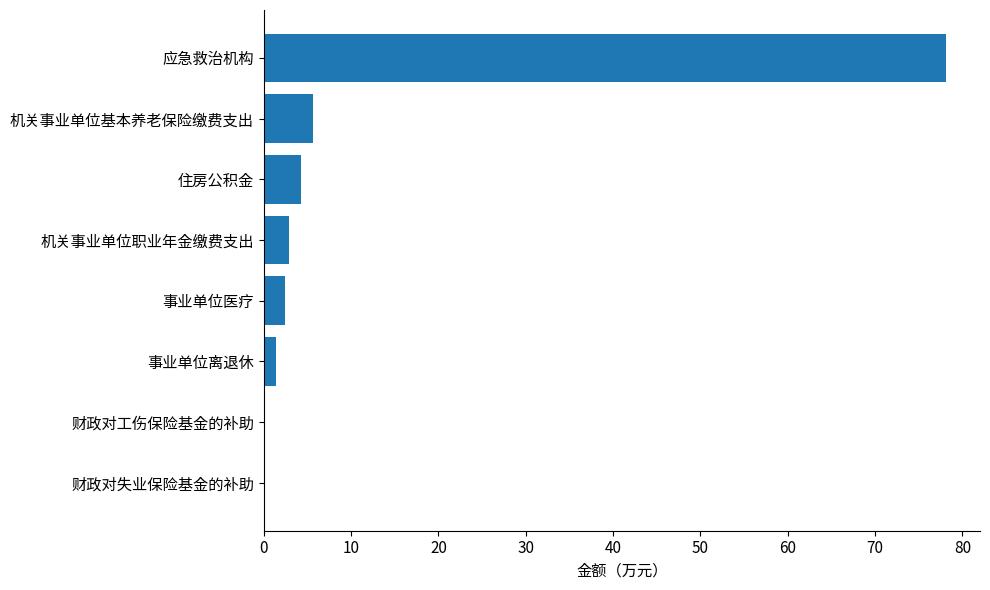

At which label is the value closest to 39?

机关事业单位基本养老保险缴费支出